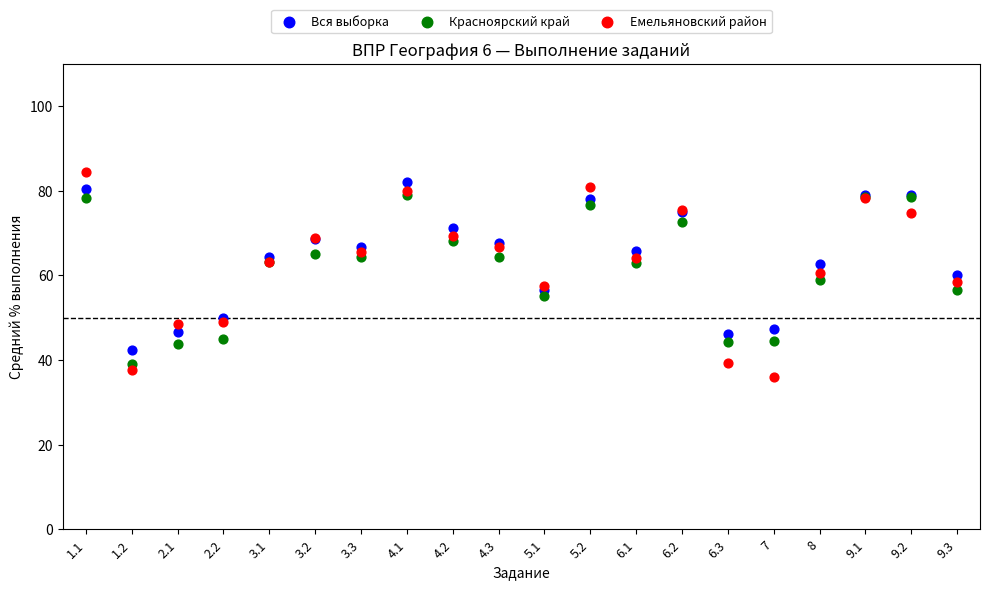

Which series has the largest Y range (max minus min)?

Емельяновский район